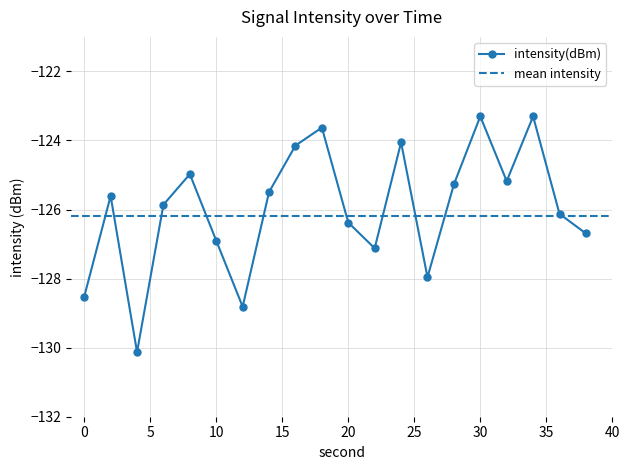

What is the difference between the maximum and minimum values?

6.8